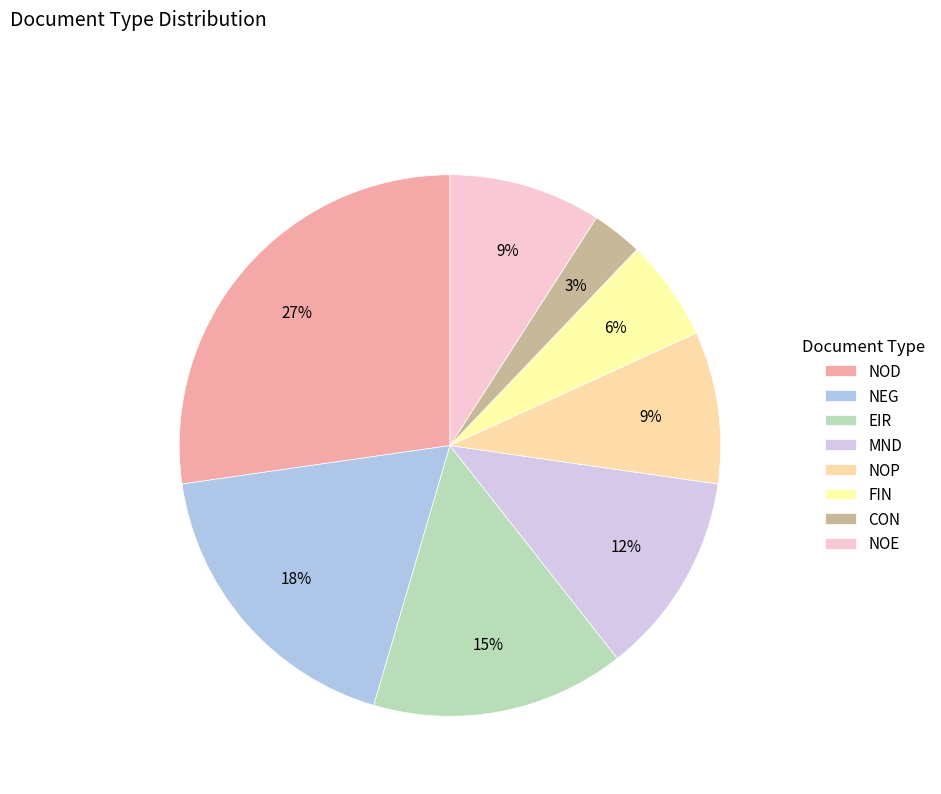

How many segments does this pie chart have?

8